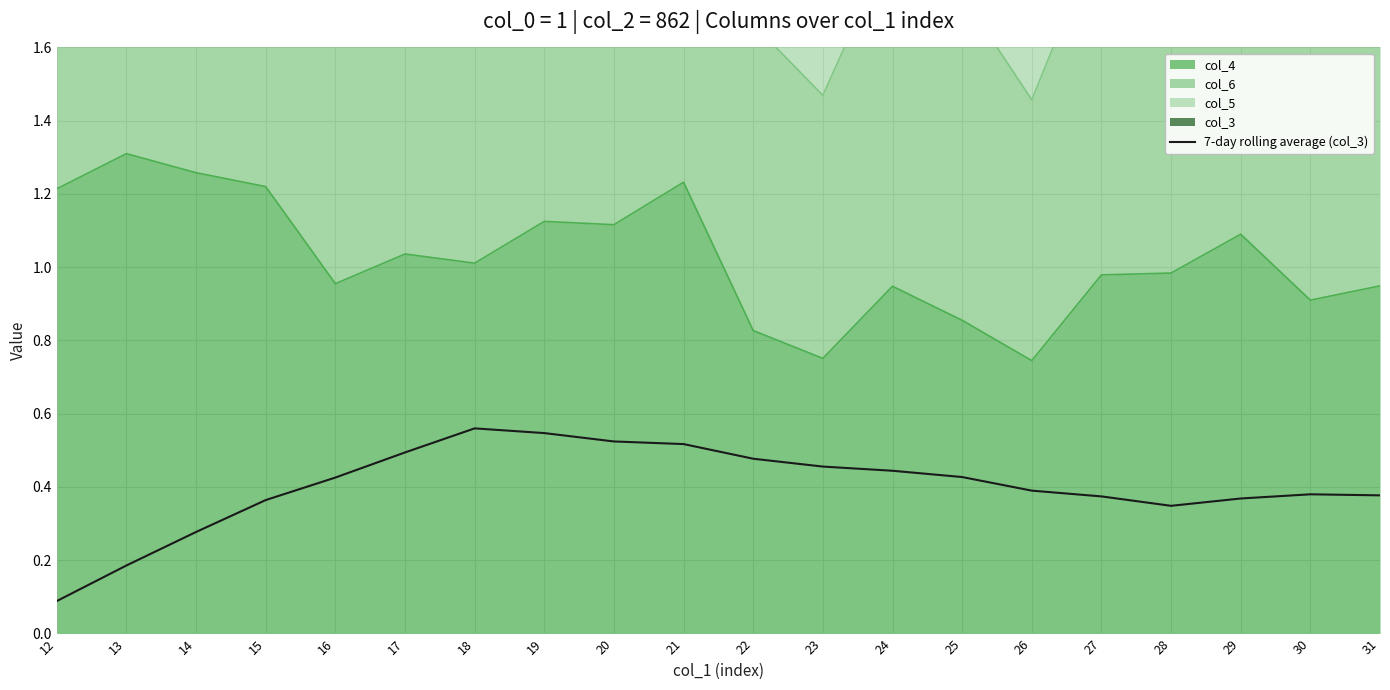

Reading right to left, transcribe all the data shown in this chart.

0.4	0.4	0.4	0.3	0.4	0.4	0.4	0.4	0.5	0.5	0.5	0.5	0.5	0.6	0.5	0.4	0.4	0.3	0.2	0.1